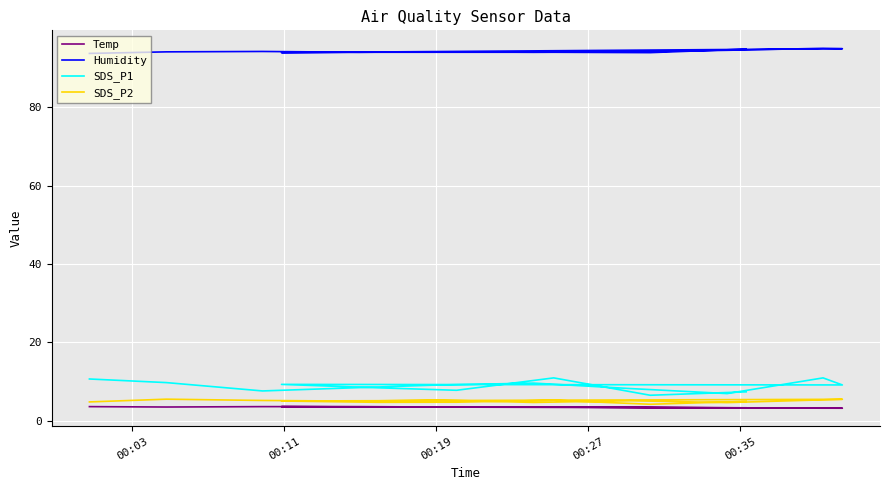

True or false: Humidity and SDS_P2 cross at least once.

False